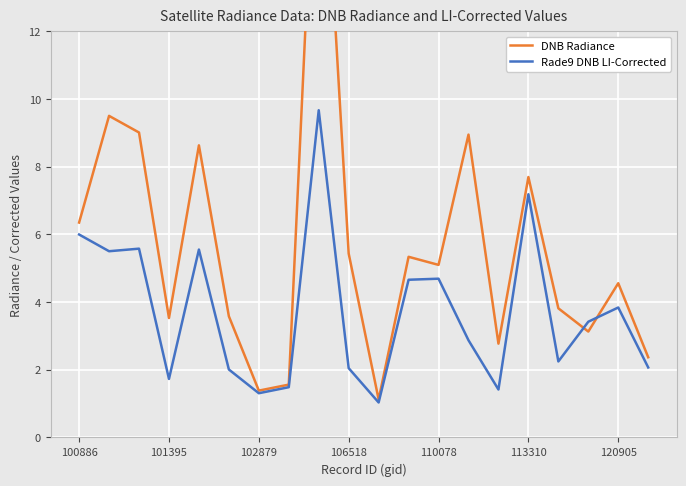

Rank the series by their average value, from highest to lowest.

DNB Radiance, Rade9 DNB LI-Corrected